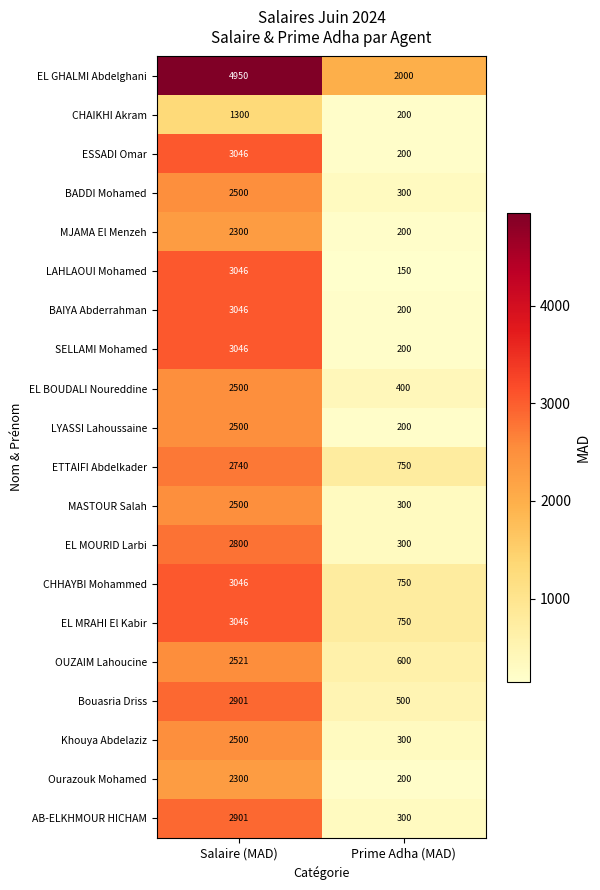

List the labels in order of EL MOURID Larbi value, smallest first.

Prime Adha (MAD), Salaire (MAD)